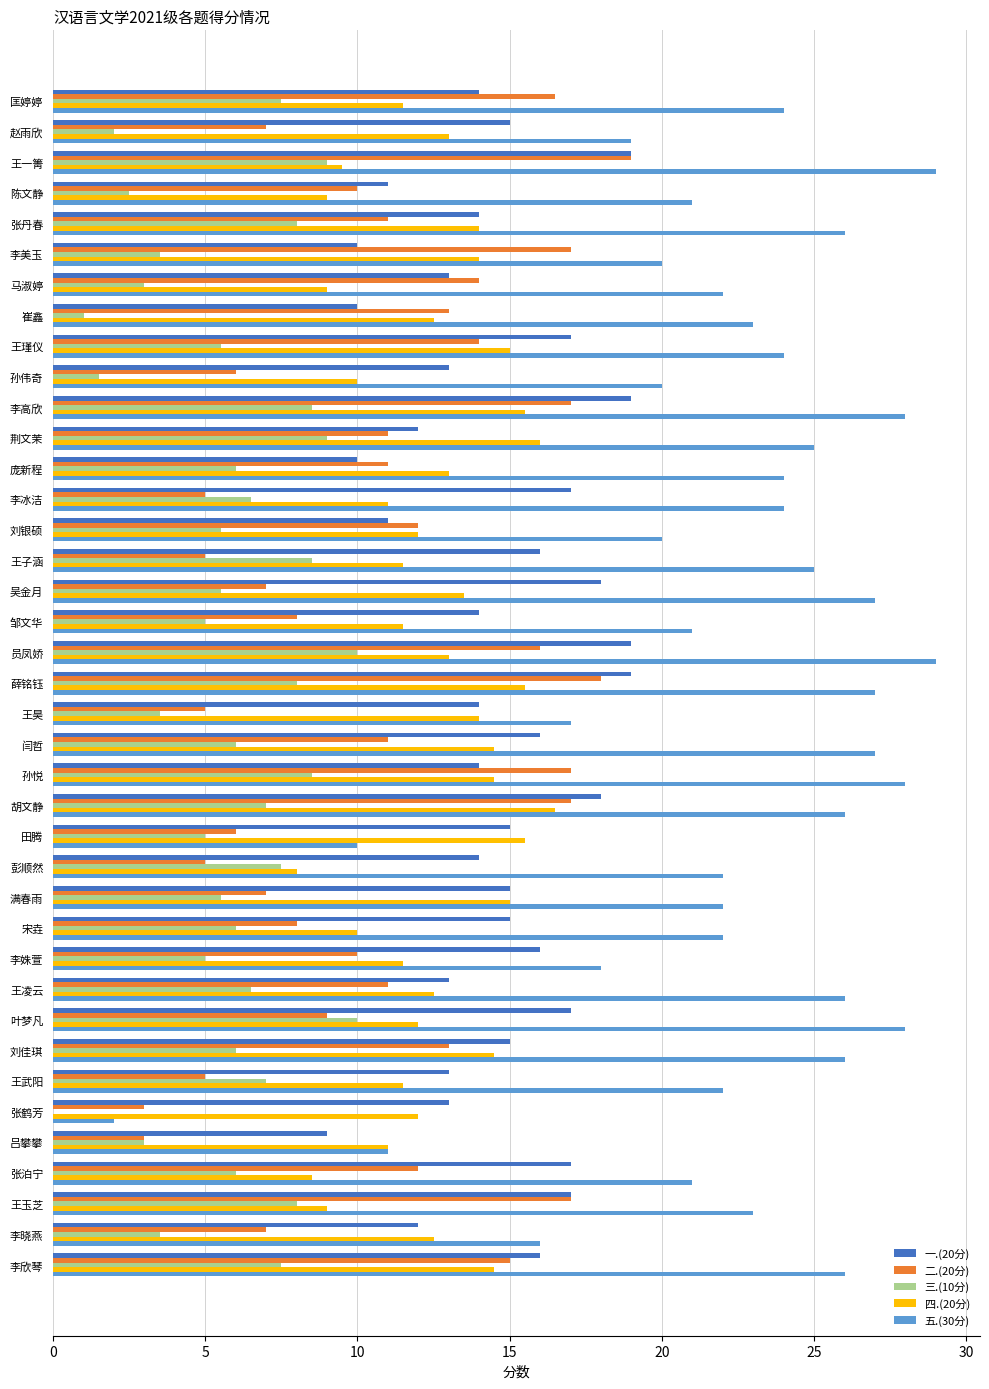

What is the greatest value displayed?

29.0